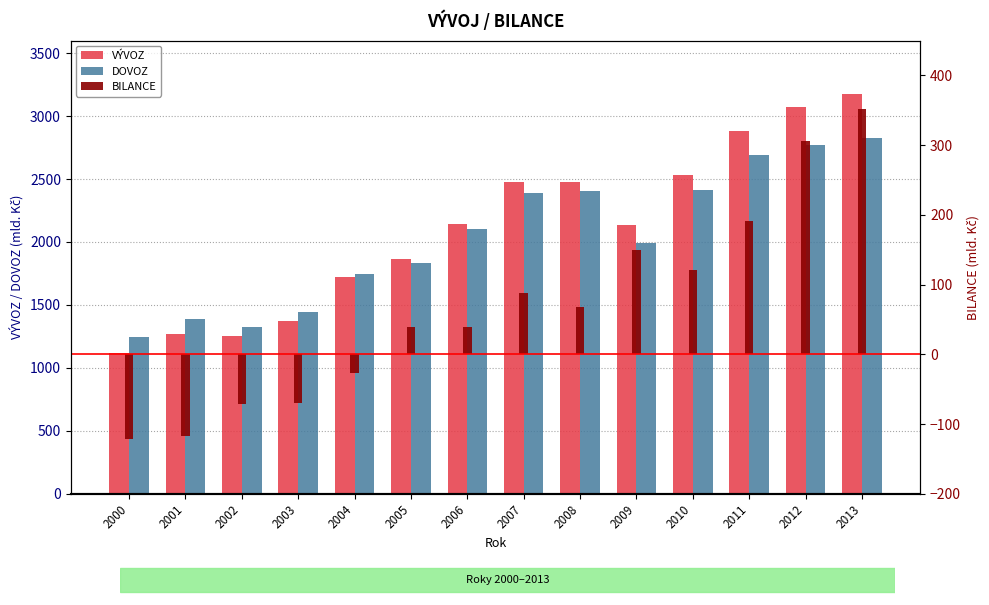

What is the value of the VÝVOZ bar at the 2nd from the left?

1268.1